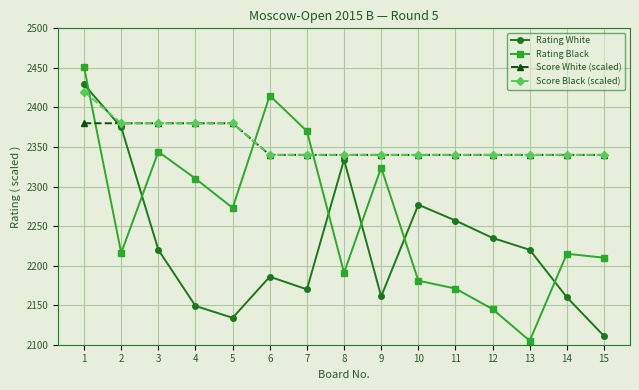

At which category does Rating Black reach its first local valley?

2